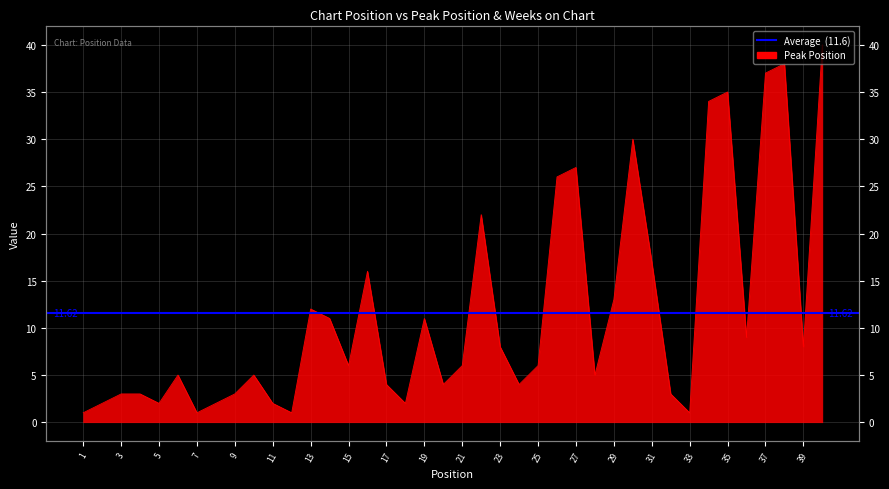

What is the sum of the values at 40 and 4?

43